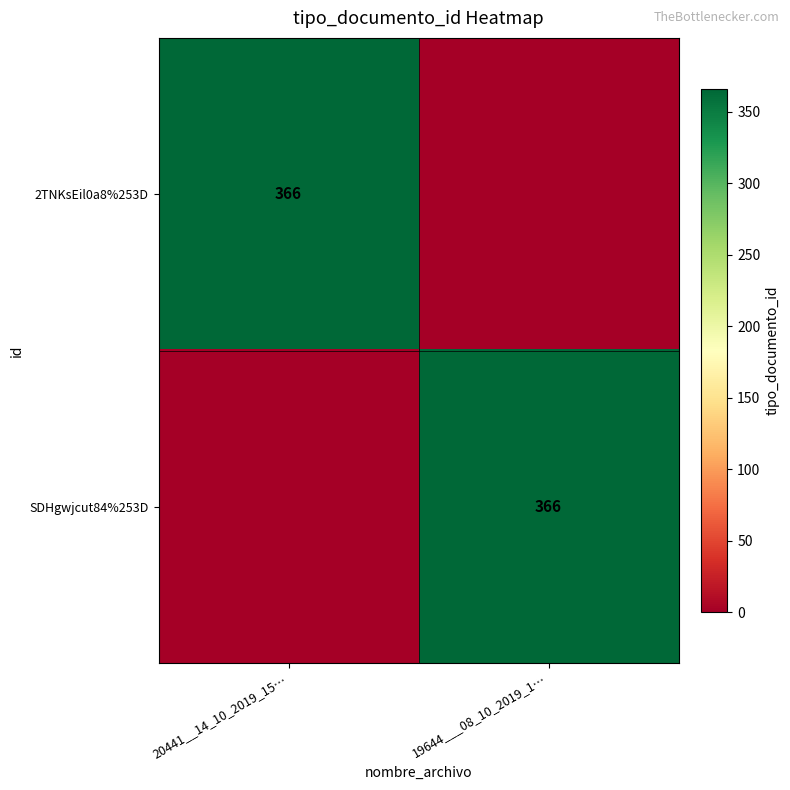

What is the difference between the highest and lowest values at 19644___08_10_2019_1…?

366